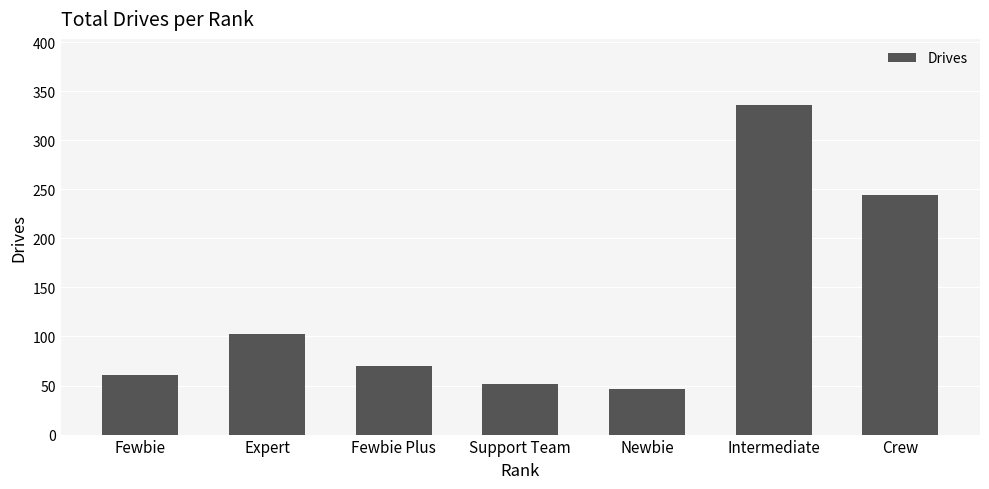

What is the minimum value shown in the chart?

46